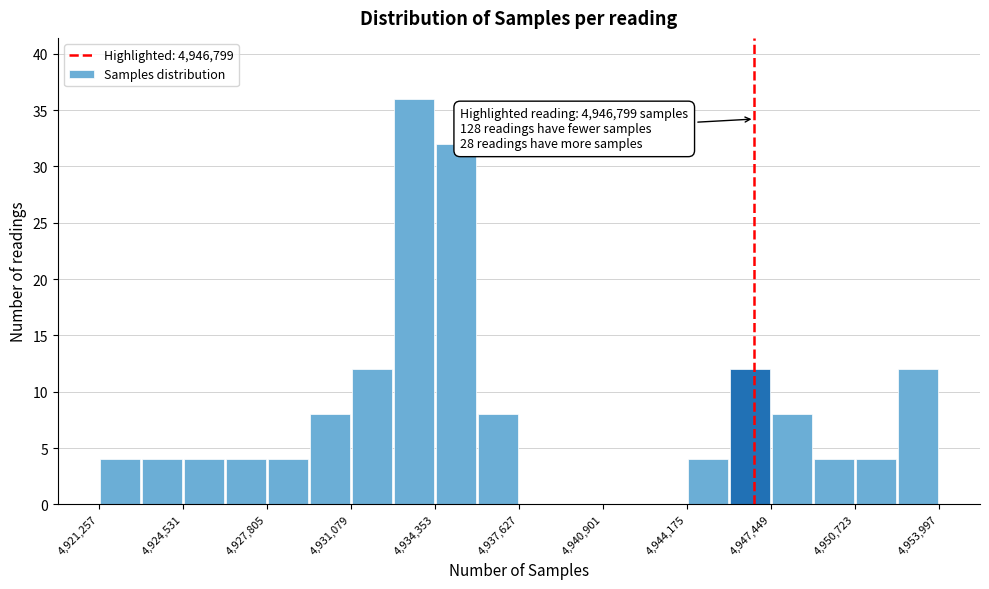

Around what value on the x-axis is the tallest bar? Give the approximate position of its centre, as read against the axis.

4933500